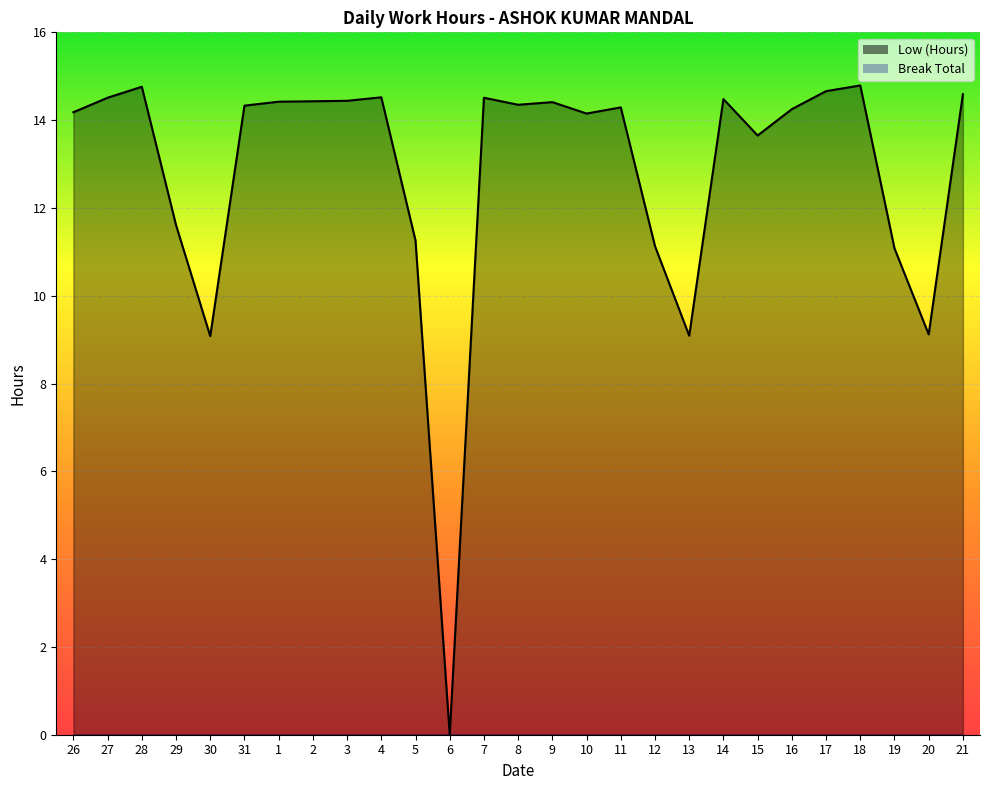

Reading right to left, list all the values displayed in this chart.

21=14.6	20=9.1	19=11.1	18=14.8	17=14.7	16=14.2	15=13.7	14=14.5	13=9.1	12=11.1	11=14.3	10=14.2	9=14.4	8=14.3	7=14.5	6=0.0	5=11.3	4=14.5	3=14.4	2=14.4	1=14.4	31=14.3	30=9.1	29=11.6	28=14.8	27=14.5	26=14.2